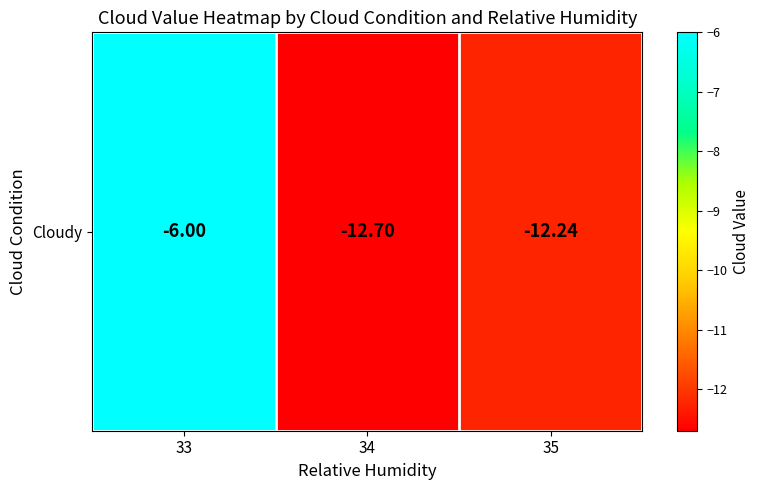

Reading left to right, transcribe all the data shown in this chart.

33=-6.0	34=-12.7	35=-12.2